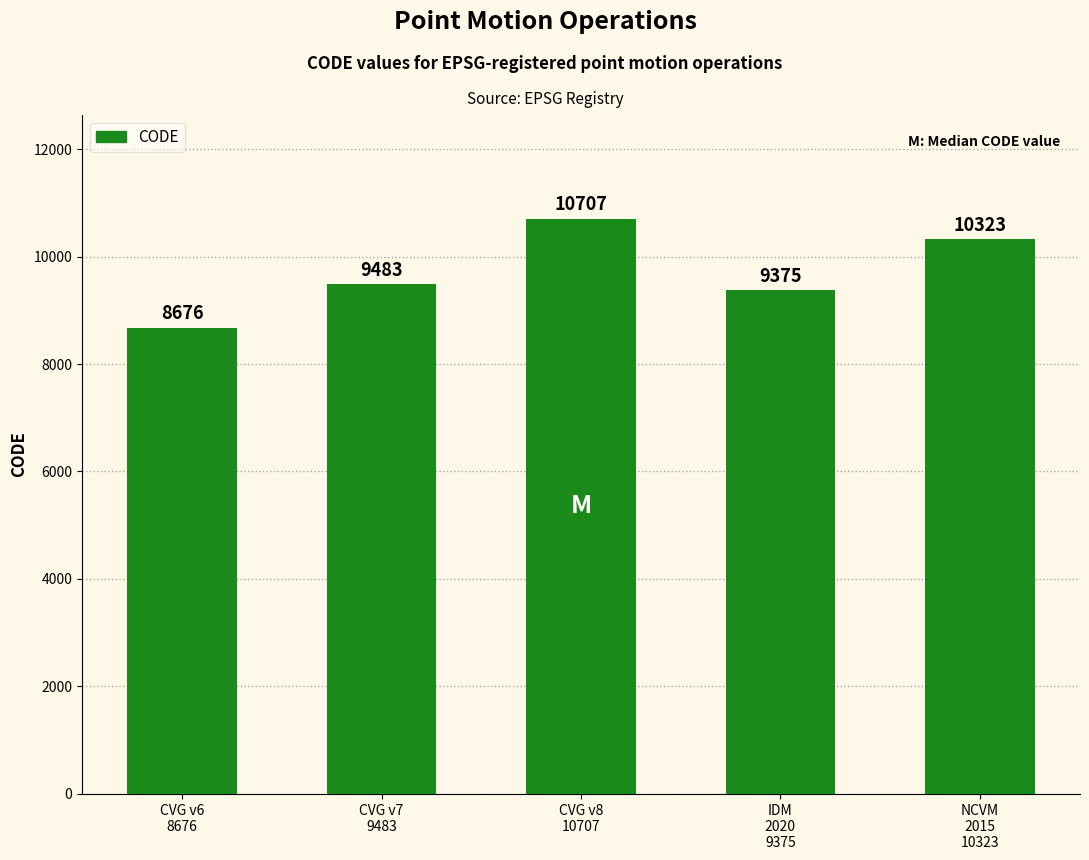

What is the greatest value displayed?

10707